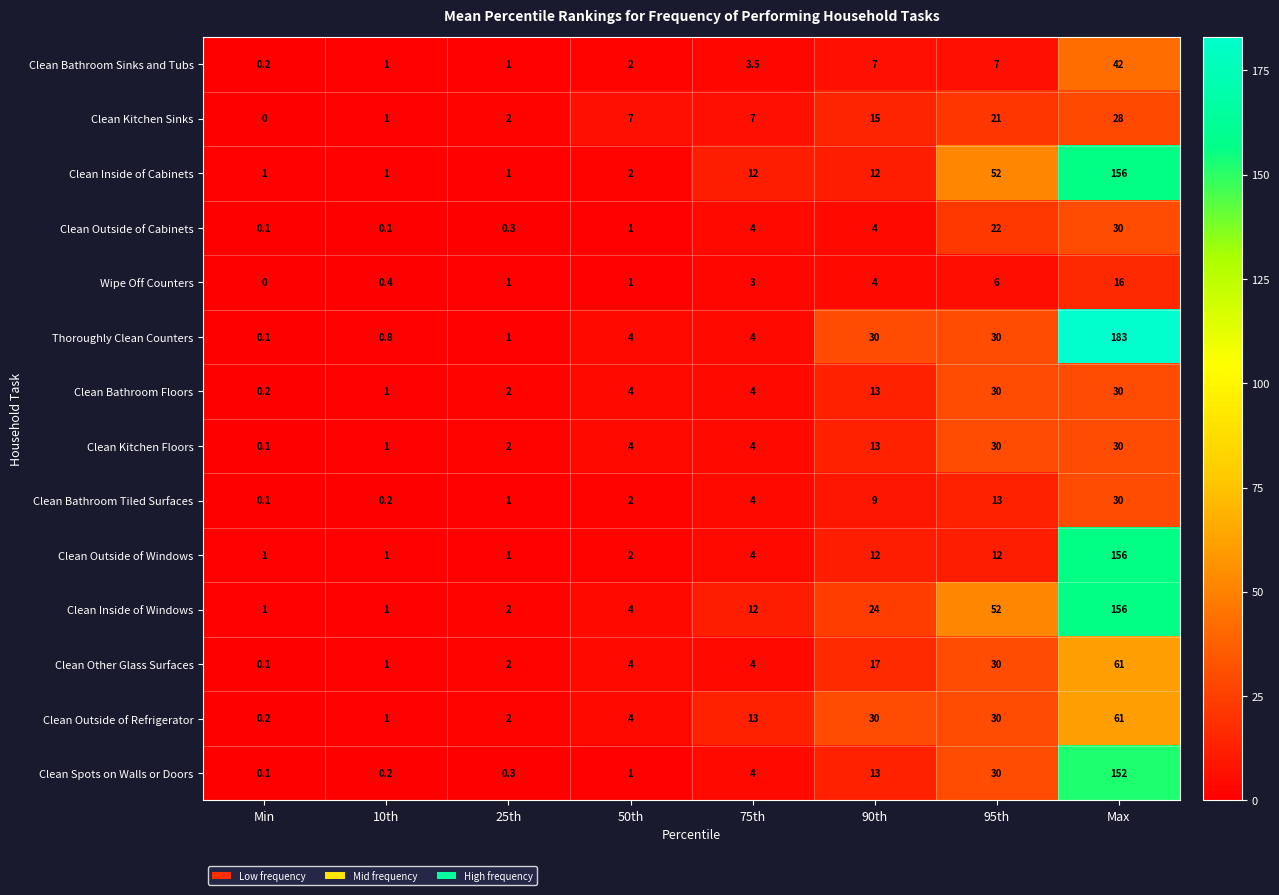

The Clean Outside of Refrigerator series shows 1.0 at 10th. True or false?

True